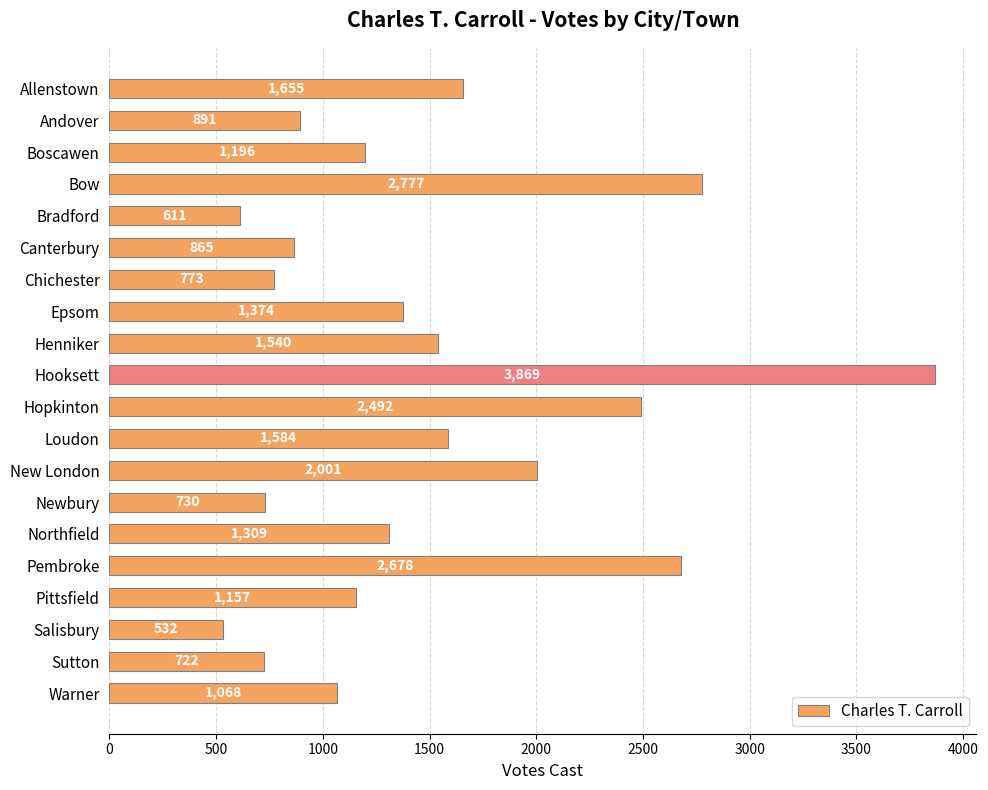

Reading top to bottom, extract all data points from this chart.

Allenstown=1655	Andover=891	Boscawen=1196	Bow=2777	Bradford=611	Canterbury=865	Chichester=773	Epsom=1374	Henniker=1540	Hooksett=3869	Hopkinton=2492	Loudon=1584	New London=2001	Newbury=730	Northfield=1309	Pembroke=2678	Pittsfield=1157	Salisbury=532	Sutton=722	Warner=1068